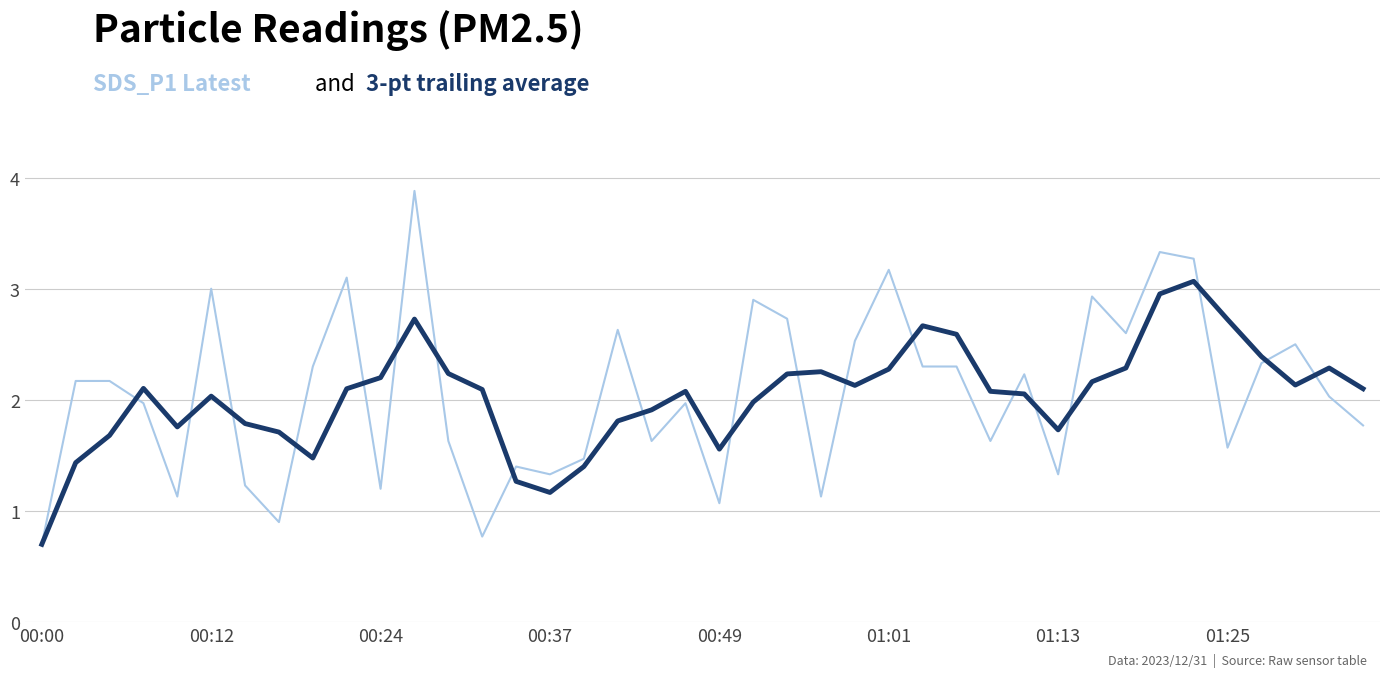

What is the greatest value displayed?

3.9